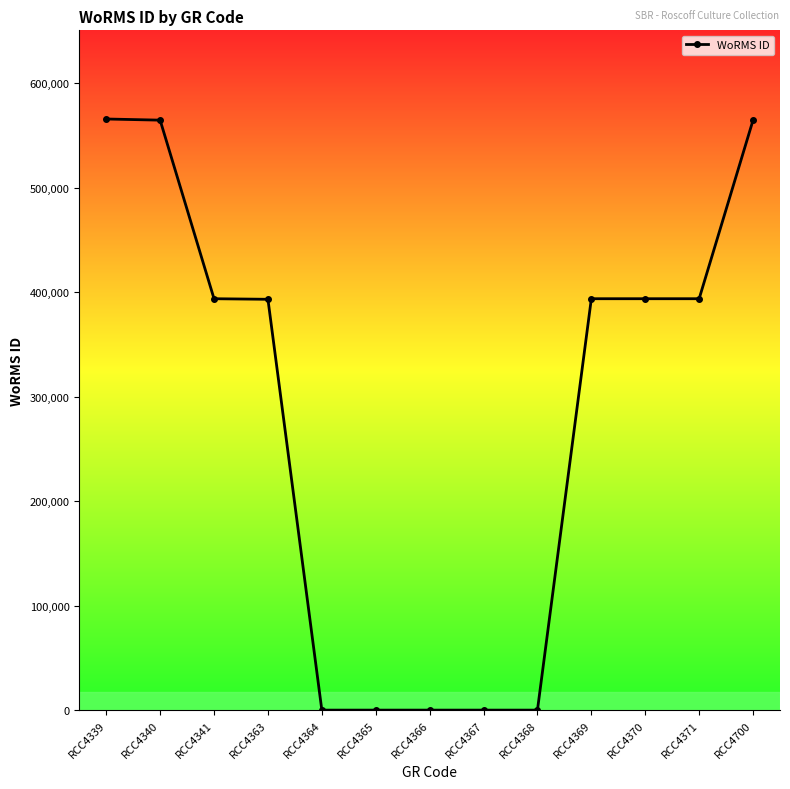

What is the smallest value displayed?

6